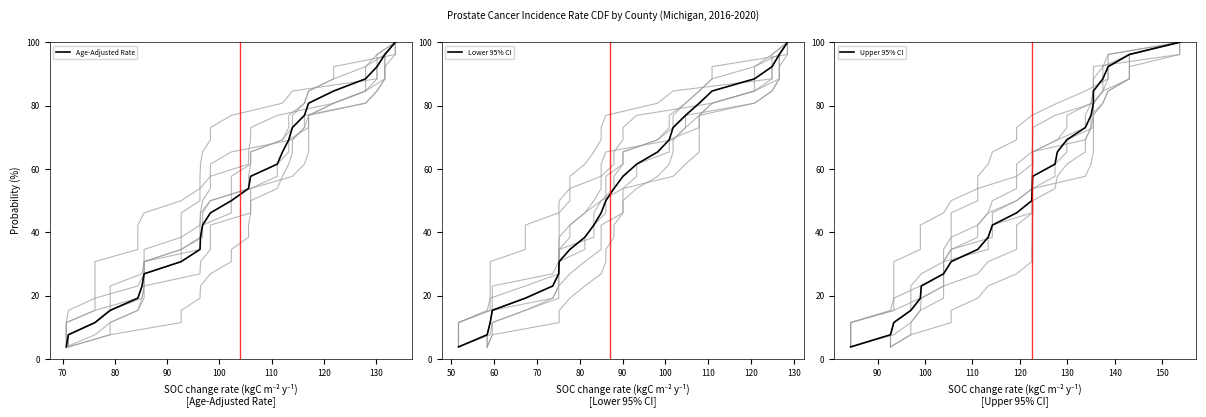

What is the minimum value for Age-Adjusted Rate?

3.8